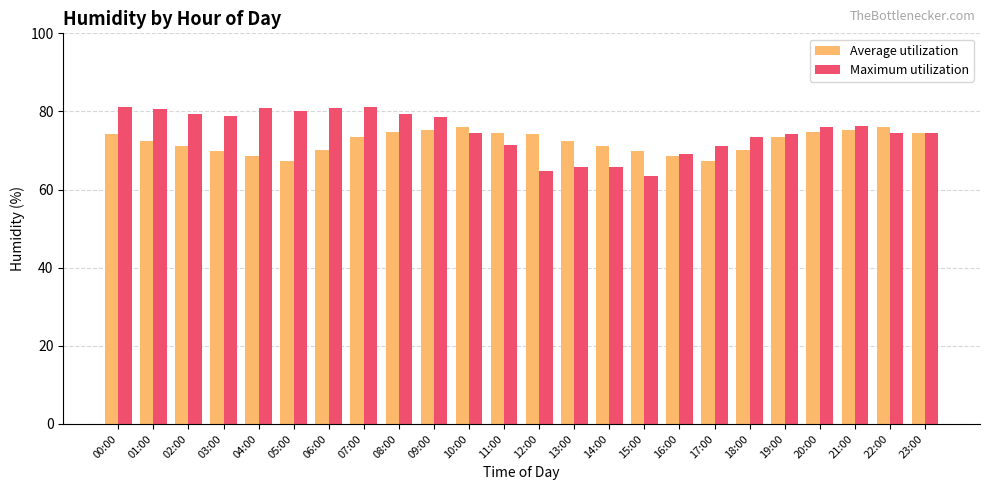

Which series has the largest range (max minus min)?

Maximum utilization